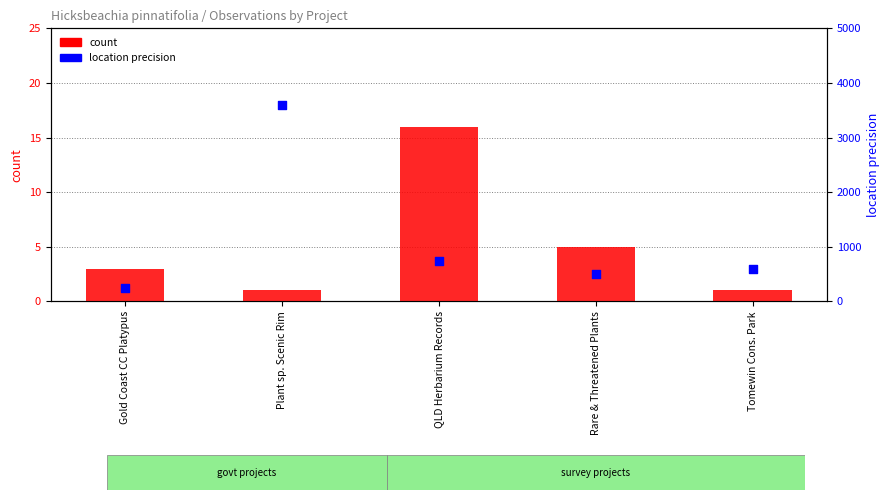

Is the value of count at Plant sp. Scenic Rim greater than the value of location precision at Rare & Threatened Plants?

No